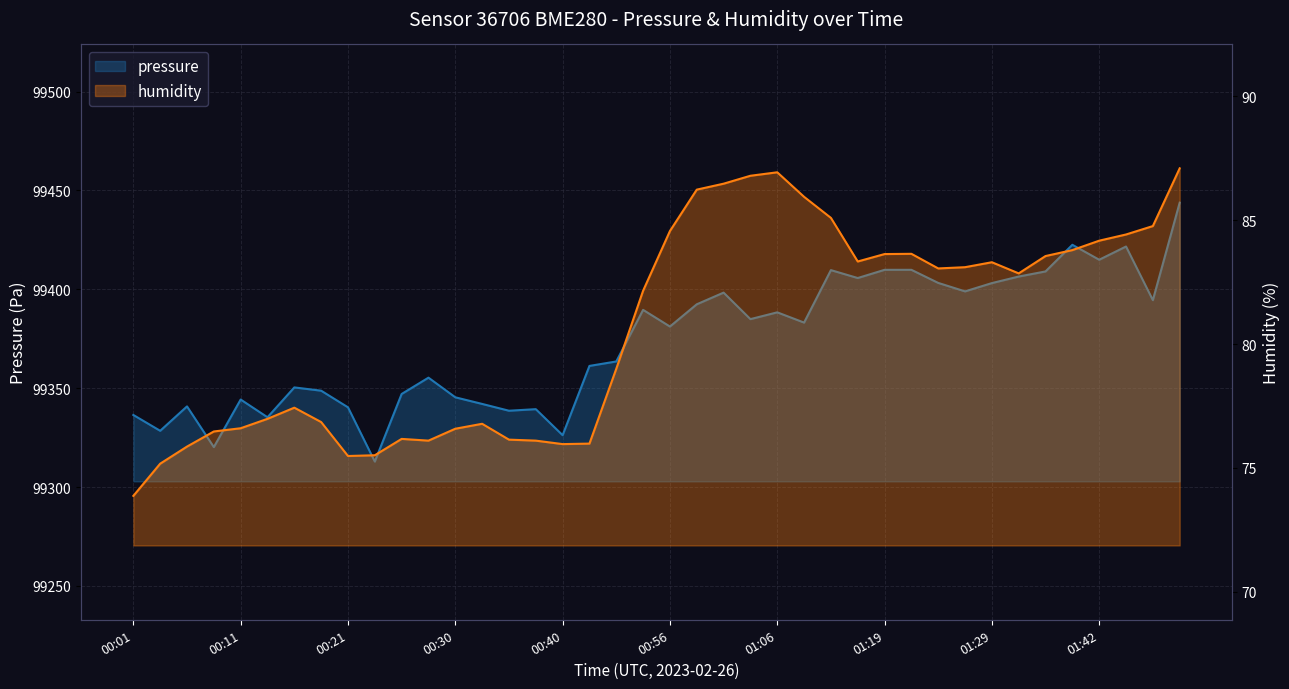

Reading left to right, list all the values displayed in this chart.

pressure: 99336.4	99328.4	99340.8	99320.2	99344.2	99335.3	99350.4	99348.7	99340.3	99312.9	99347.1	99355.3	99345.4	99342.0	99338.6	99339.4	99326.2	99361.2	99363.5	99389.6	99381.2	99392.4	99398.3	99384.9	99388.3	99383.2	99409.7	99405.7	99409.8	99409.8	99403.2	99398.9	99403.1	99406.4	99409.0	99422.5	99414.9	99421.6	99394.5	99443.8
humidity: 73.9	75.2	75.9	76.5	76.6	77.0	77.4	76.8	75.5	75.5	76.2	76.1	76.6	76.8	76.1	76.1	76.0	76.0	79.0	82.2	84.6	86.2	86.5	86.8	86.9	85.9	85.1	83.3	83.6	83.6	83.0	83.1	83.3	82.8	83.5	83.8	84.2	84.4	84.8	87.1